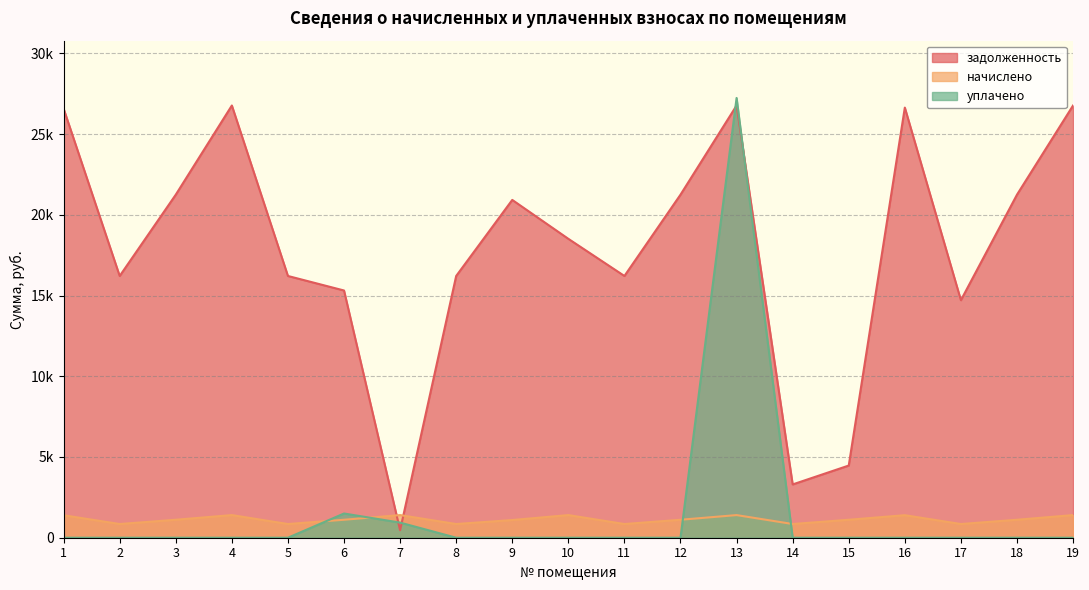

Does the chart display data point markers on the line(s)?

No